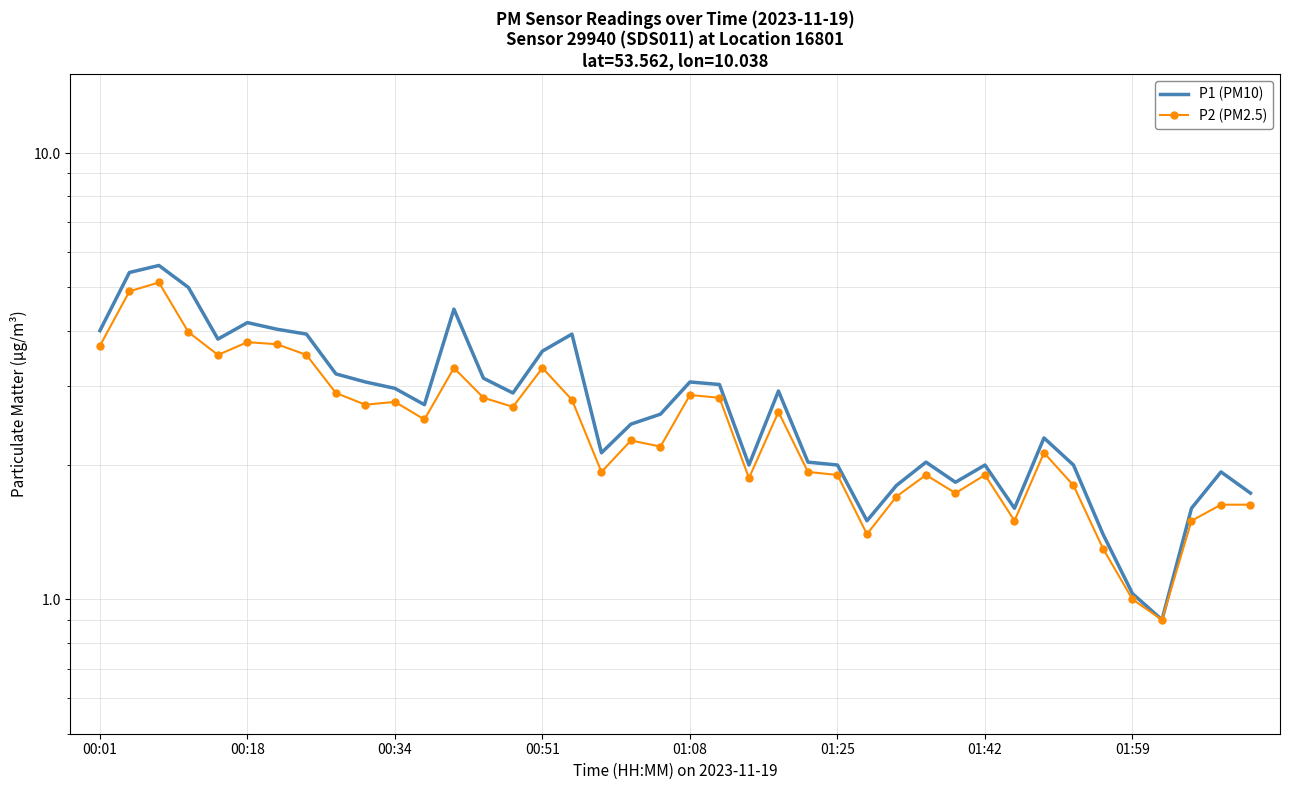

What are all the series names shown in the legend?

P1 (PM10), P2 (PM2.5)